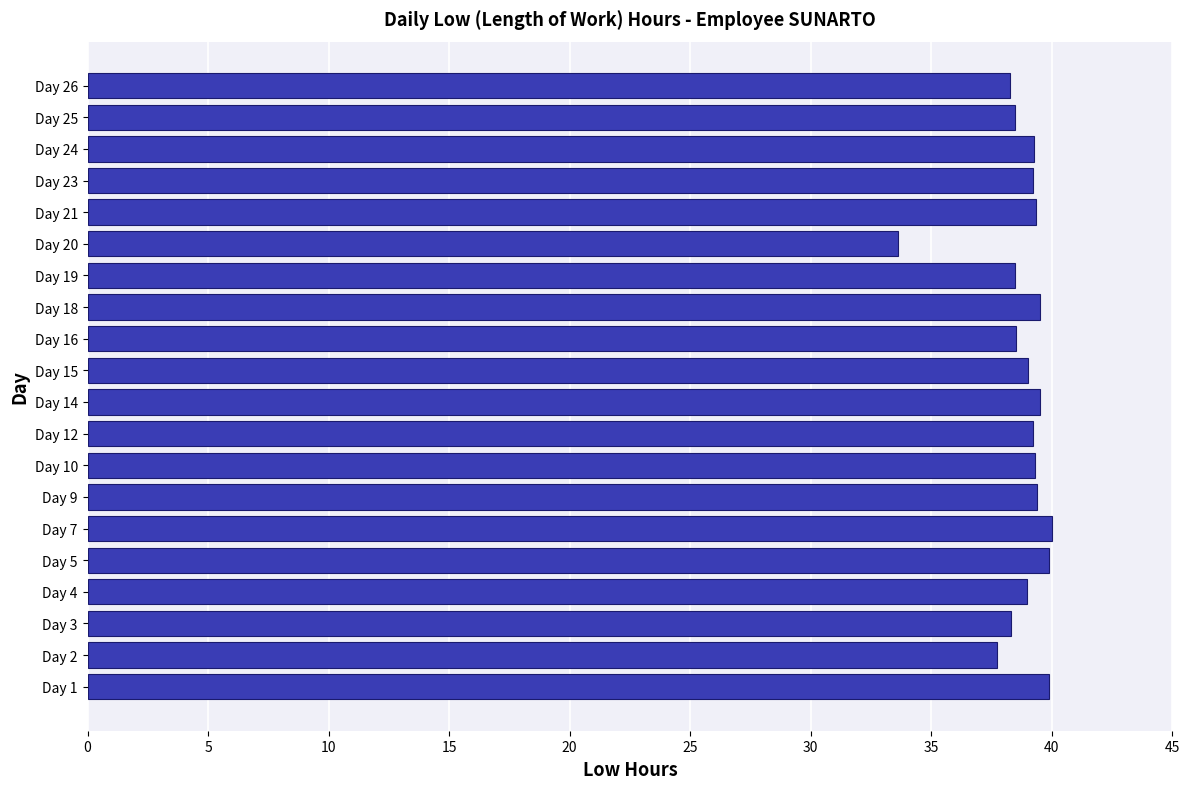

Read the value at Day 9.

39.4